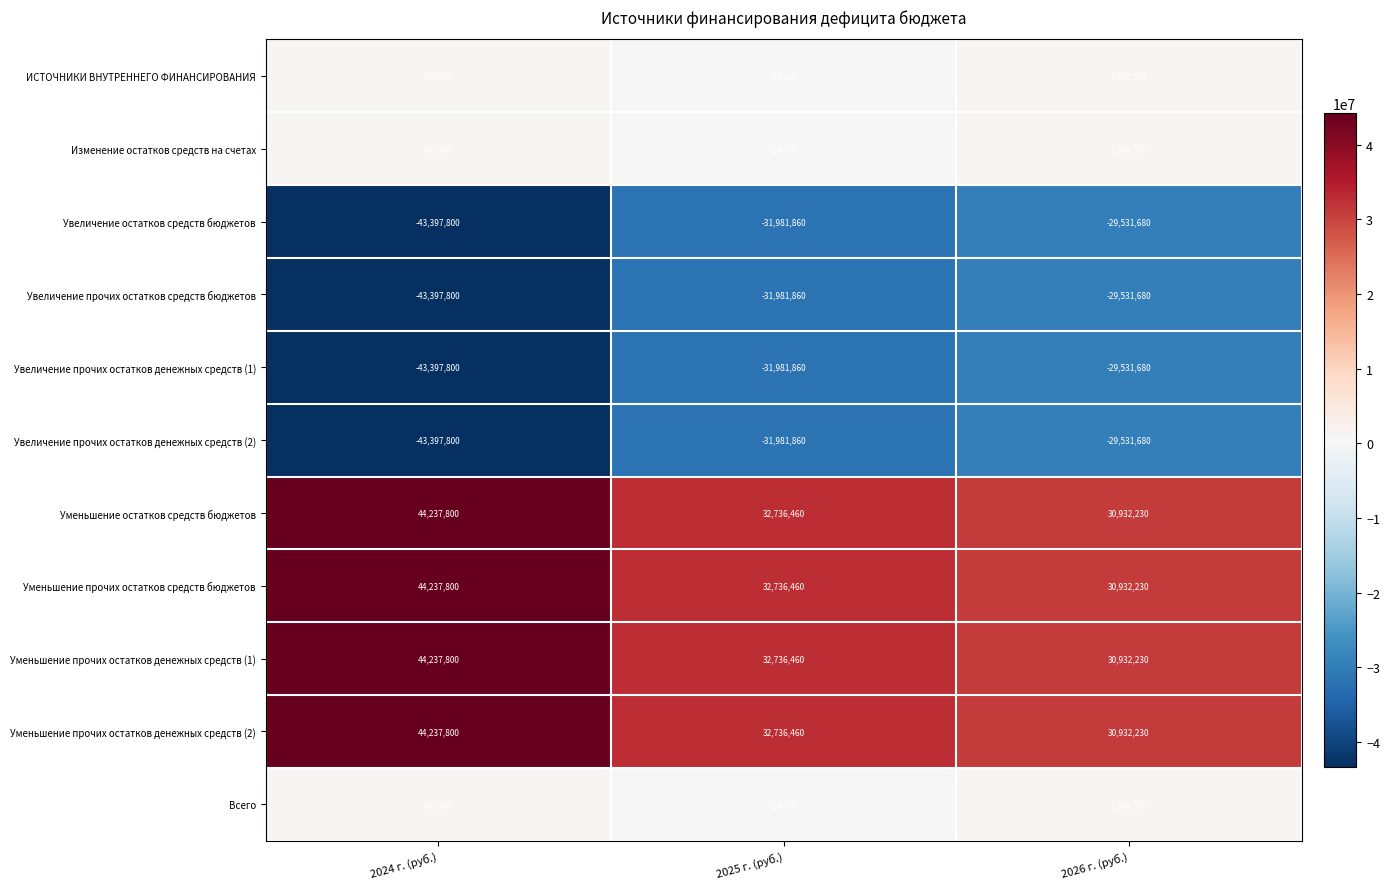

List the labels in order of Уменьшение прочих остатков денежных средств (2) value, smallest first.

2026 г. (руб.), 2025 г. (руб.), 2024 г. (руб.)